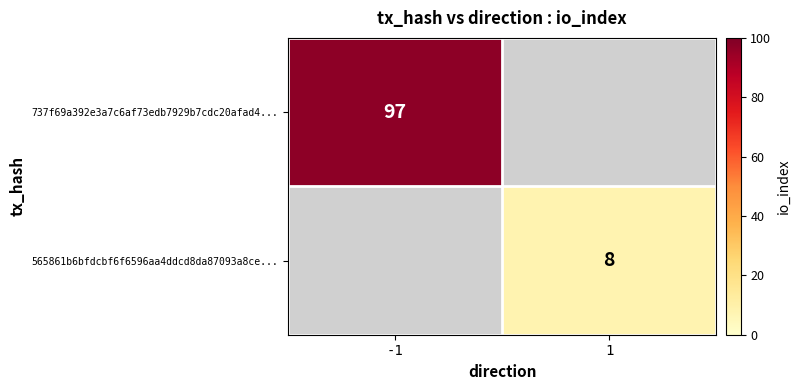

The 565861b6bfdcbf6f6596aa4ddcd8da87093a8ce... series shows 5 at 1. True or false?

False